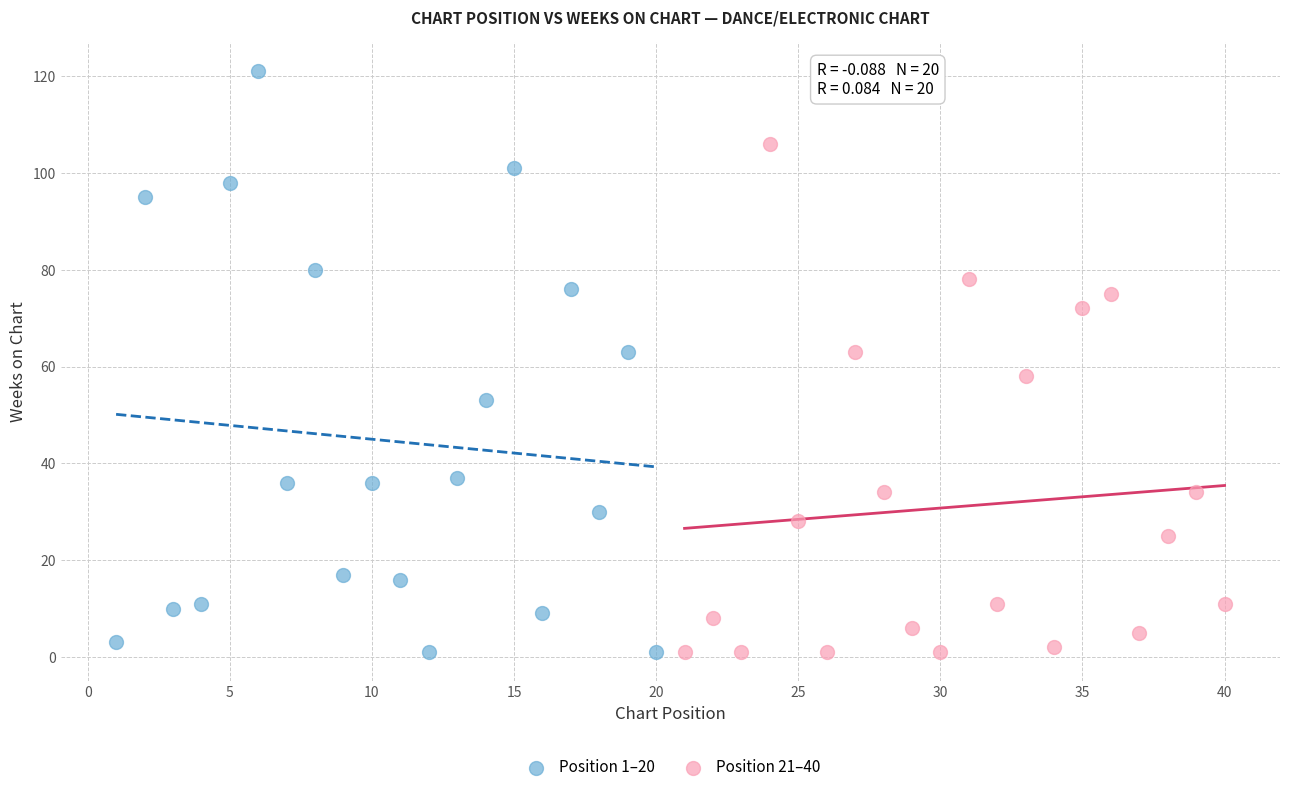

Which series has the widest spread of Y values?

Position 1–20